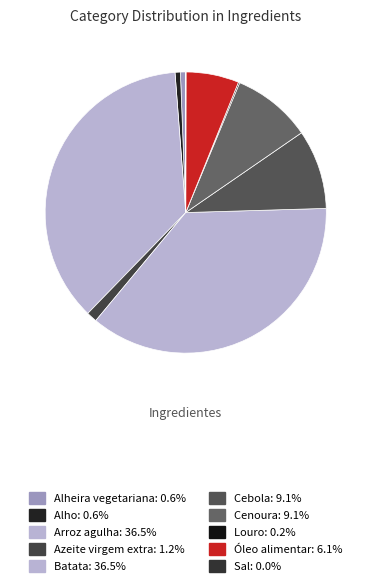

True or false: Sal accounts for 0% of the total.

True